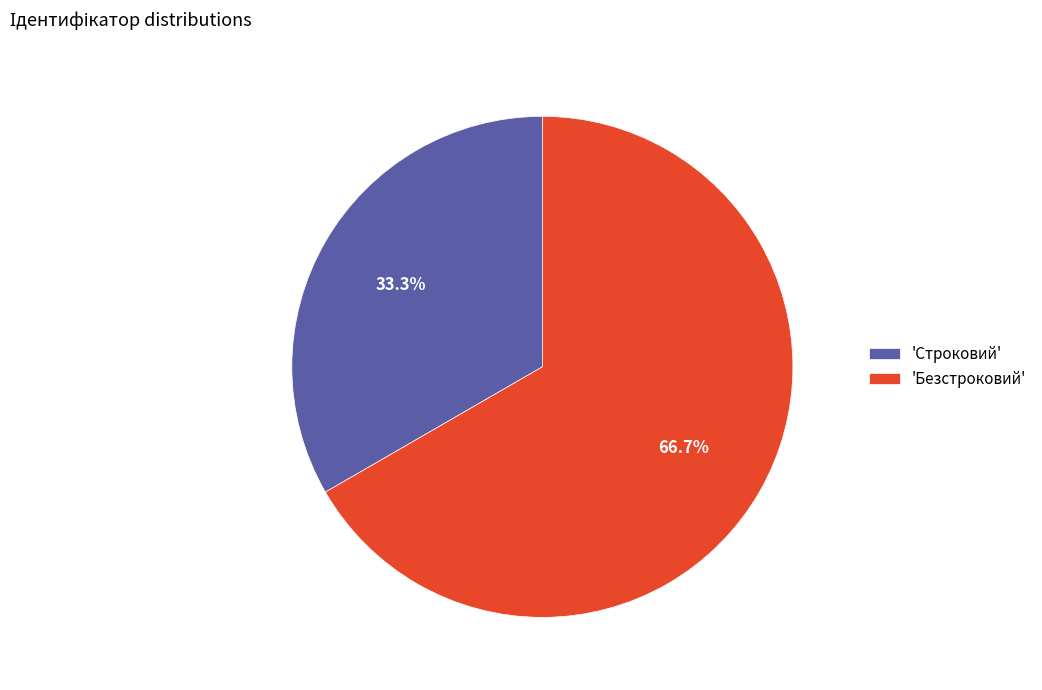

Which has a higher value, 'Строковий' or 'Безстроковий'?

'Безстроковий'